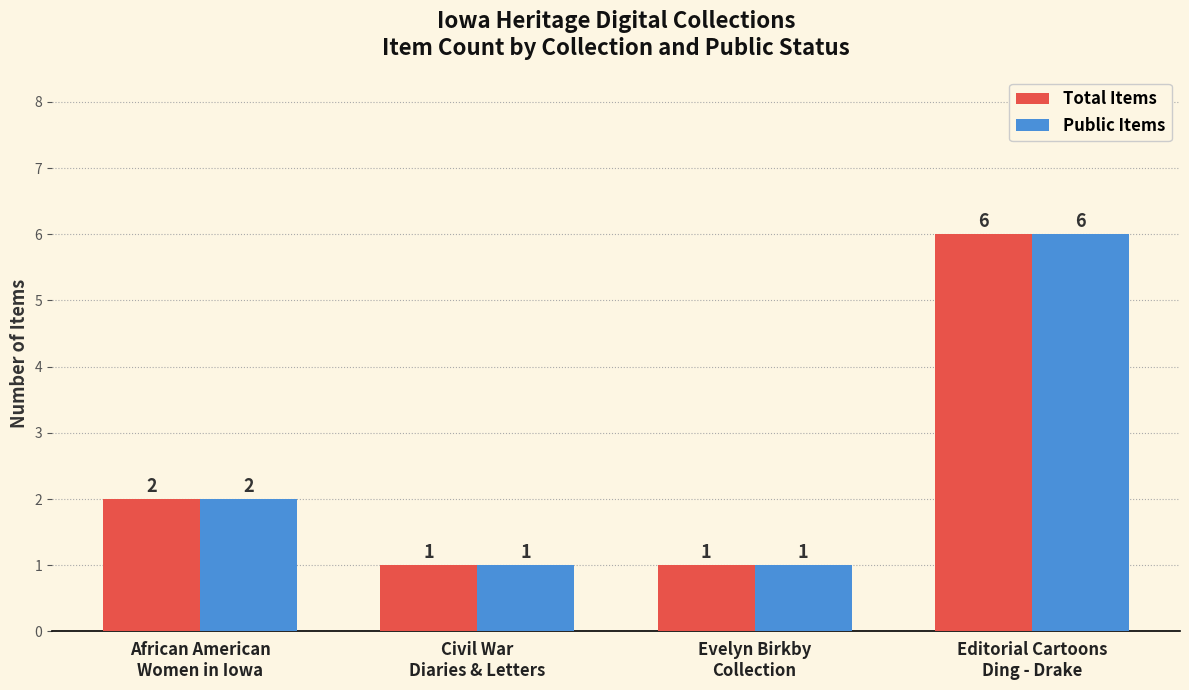

What is the total value across all series at Editorial Cartoons
Ding - Drake?

12